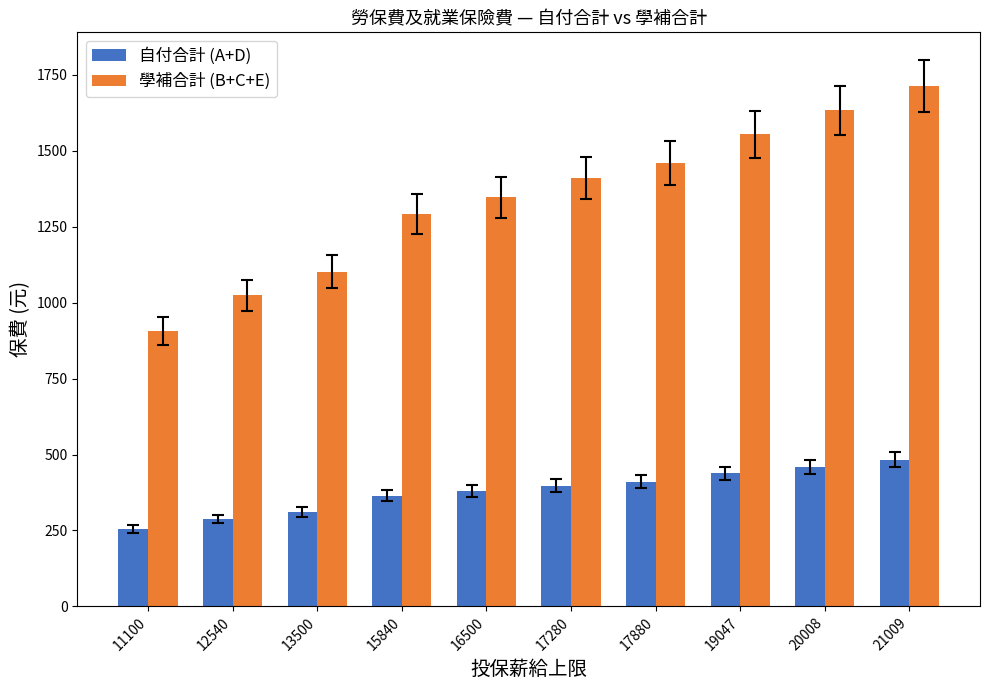

What is the value of the 自付合計 (A+D) bar at the 10th from the left?

483